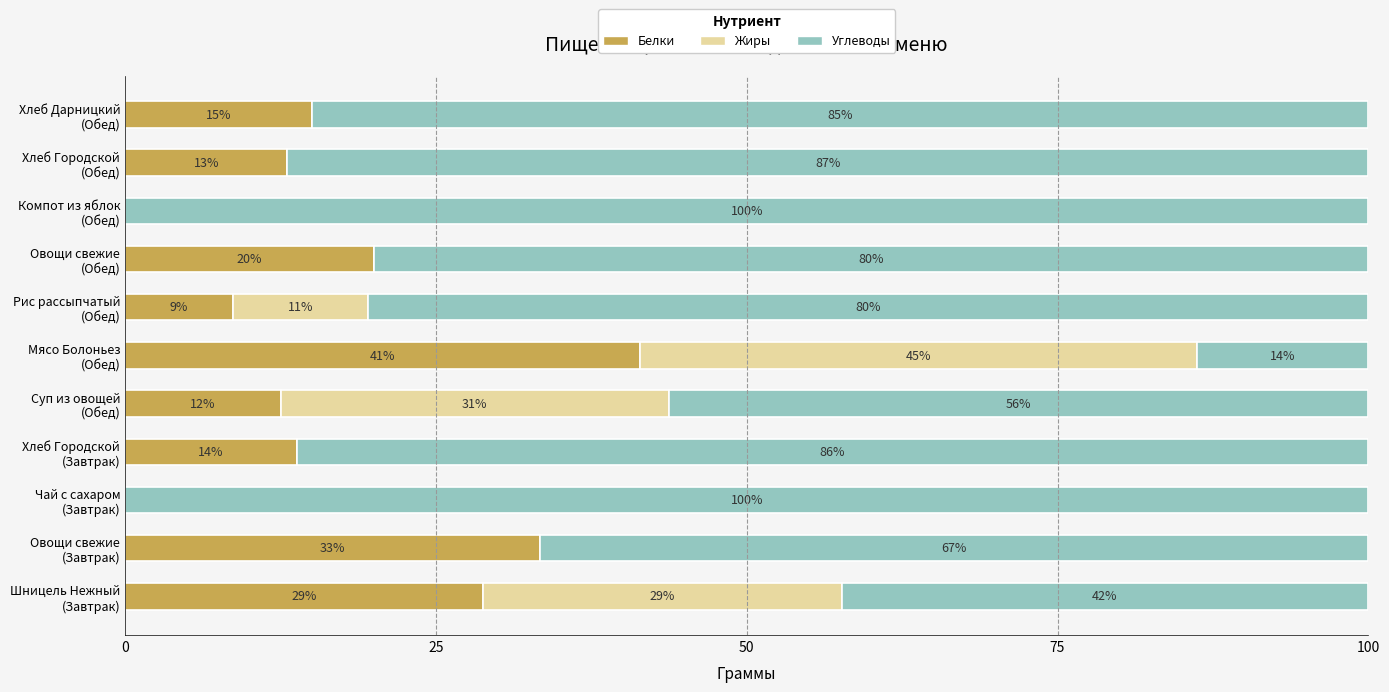

What is the highest value of the Белки series?

41.4